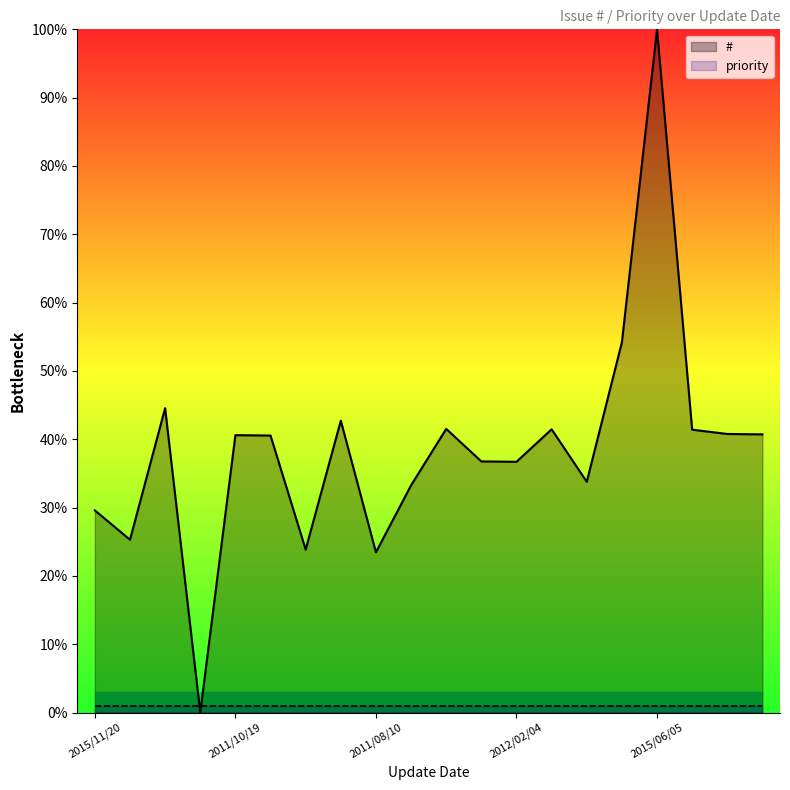

At which label does # reach its peak?

2015/06/05